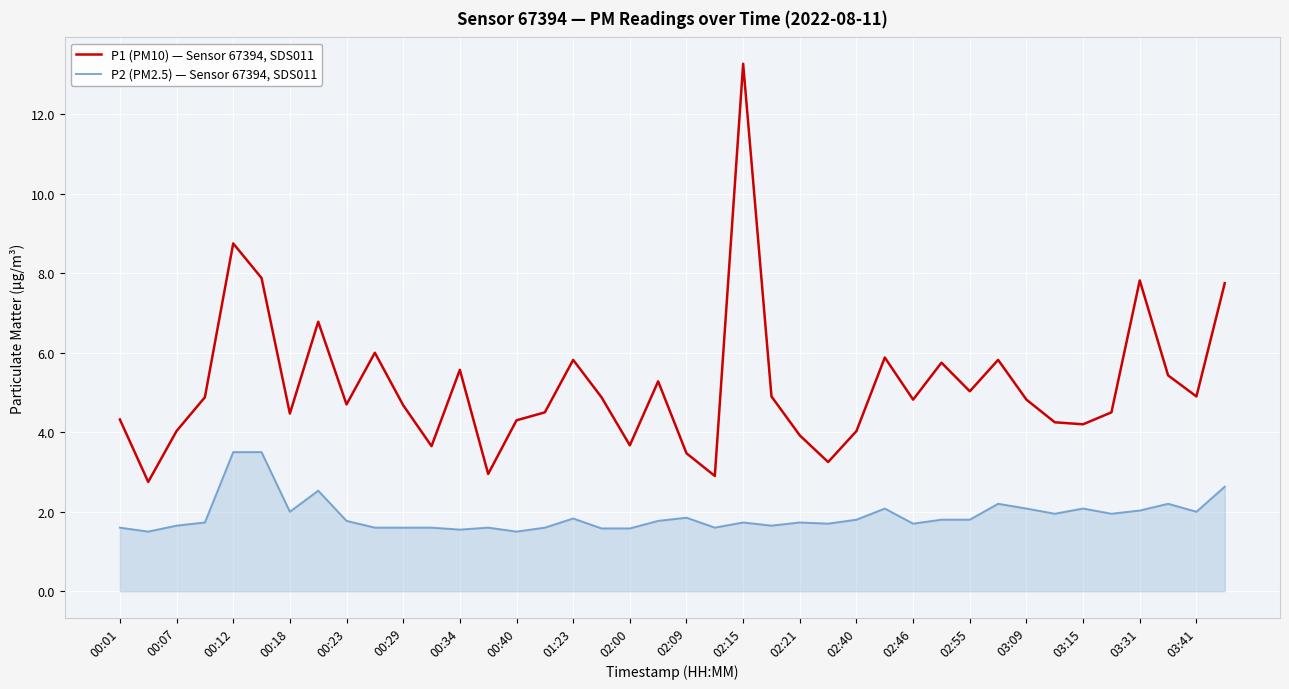

Rank the series by their average value, from highest to lowest.

P1 (PM10) — Sensor 67394, SDS011, P2 (PM2.5) — Sensor 67394, SDS011